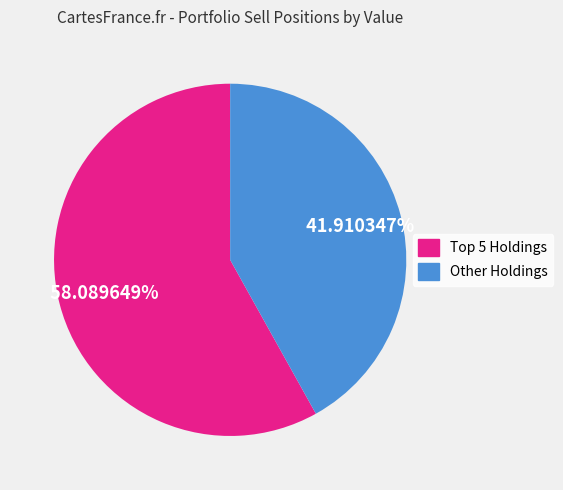

Rank the categories by value from highest to lowest.

Top 5 Holdings, Other Holdings